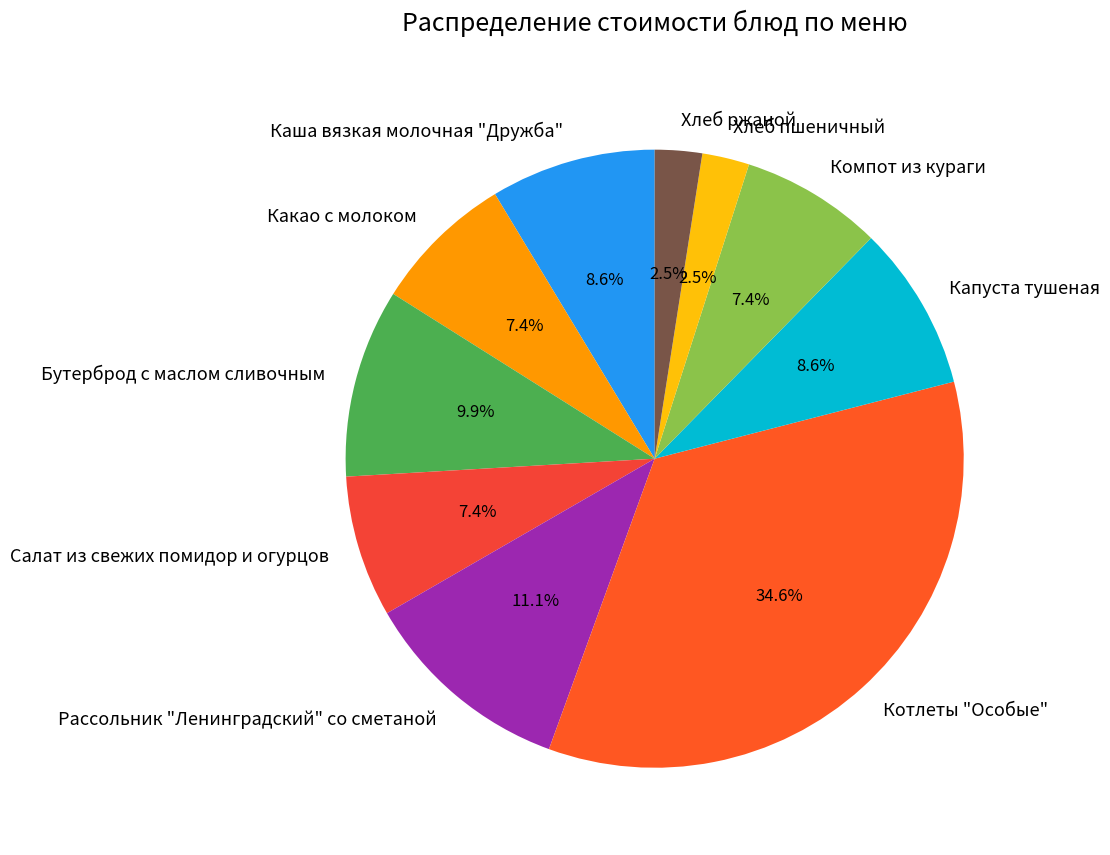

Is there a majority slice in this chart?

No